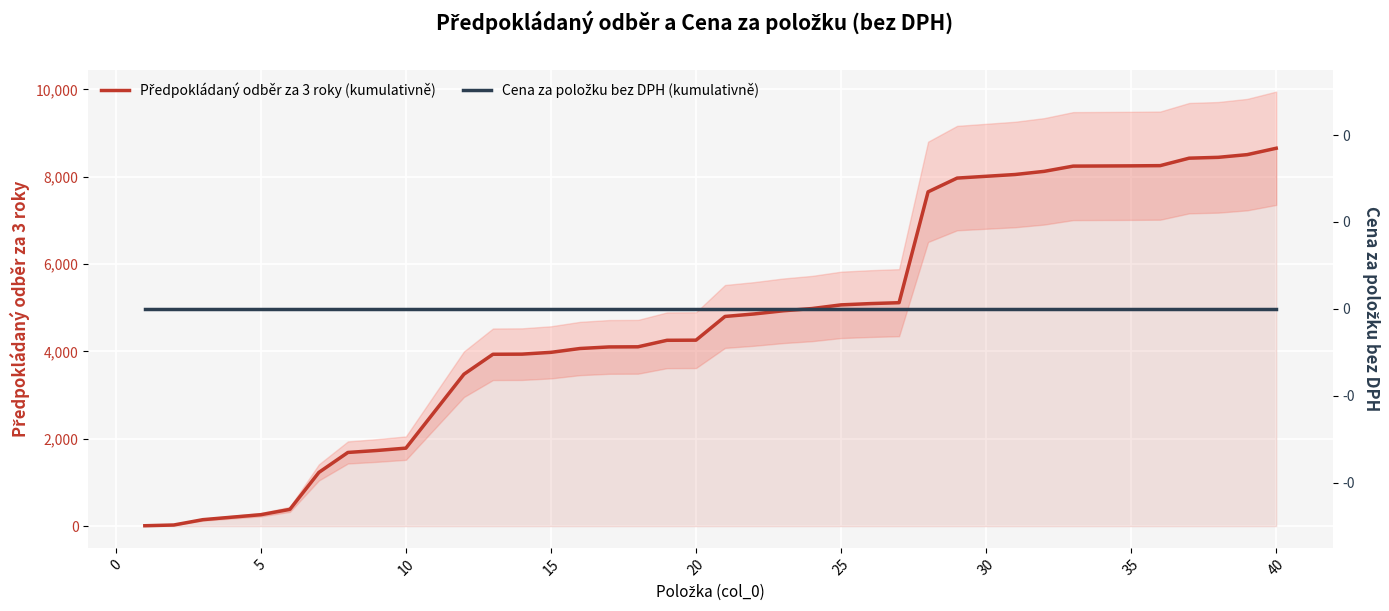

What are all the series names shown in the legend?

Předpokládaný odběr za 3 roky (kumulativně), Cena za položku bez DPH (kumulativně)